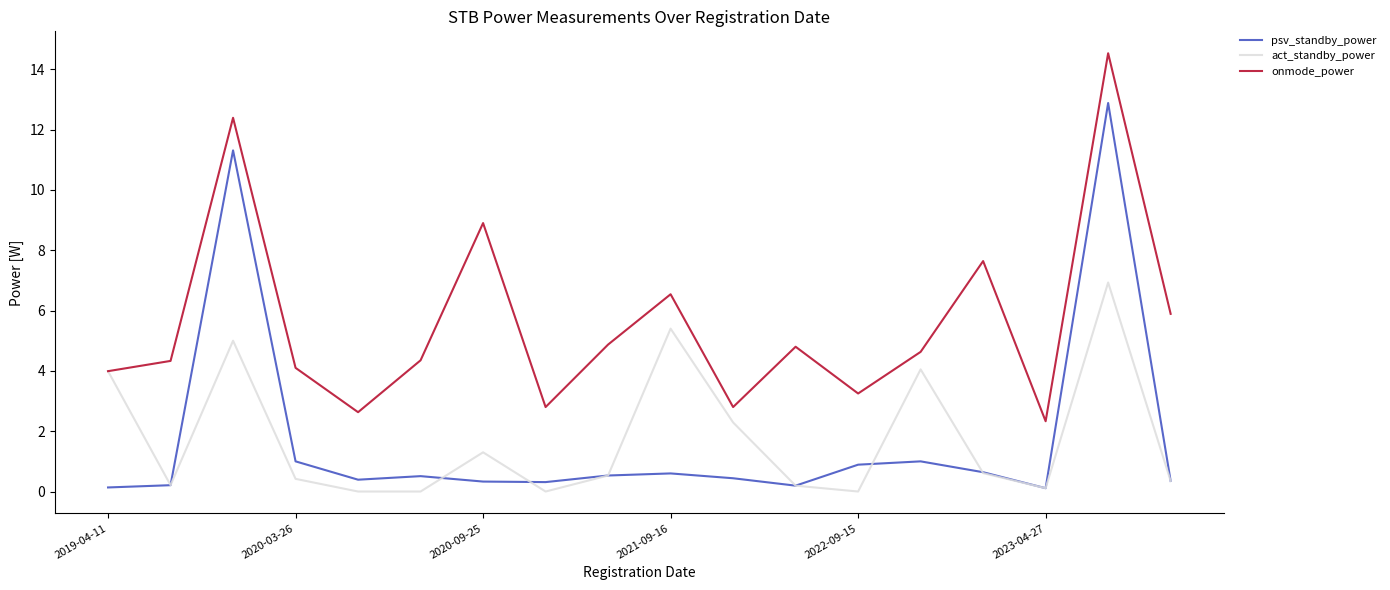

True or false: psv_standby_power and onmode_power intersect in this chart.

False